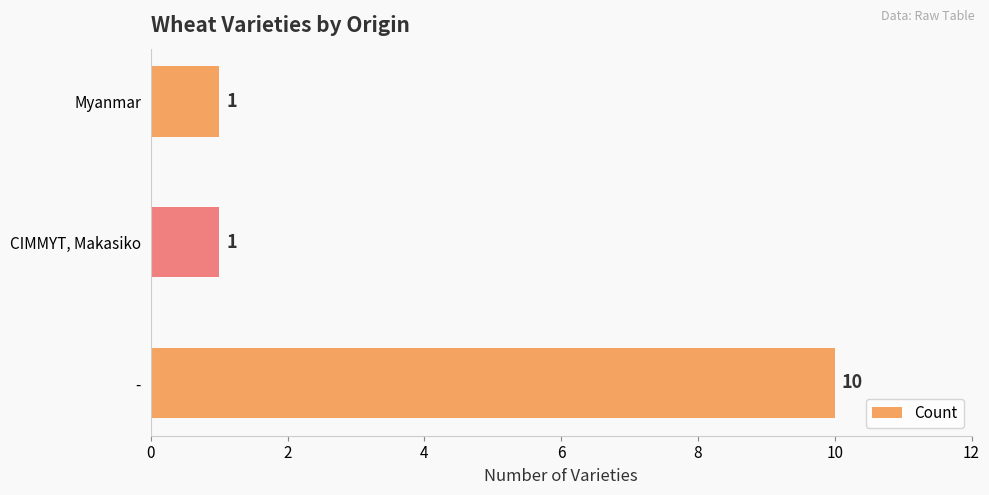

Is it true that the value at CIMMYT, Makasiko is 0?

False